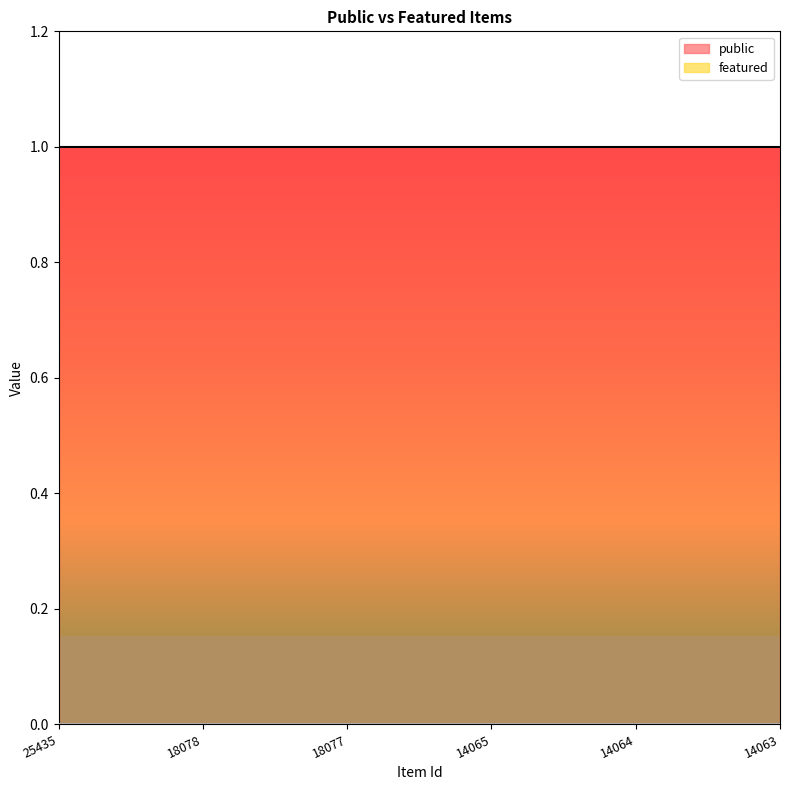

List the labels in order of featured value, largest first.

25435, 18078, 18077, 14065, 14064, 14063